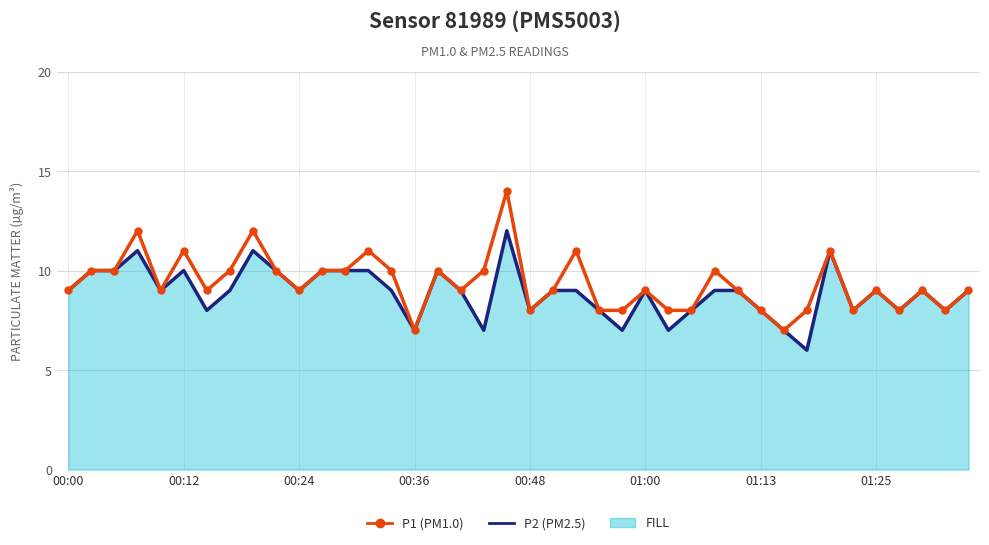

List the labels in order of P2 (PM2.5) value, smallest first.

32, 15, 18, 24, 26, 31, 01:13, 20, 23, 27, 30, 34, 36, 38, 00:00, 00:48, 01:25, 10, 14, 17, 21, 22, 25, 28, 29, 35, 37, 39, 00:12, 00:24, 01:00, 9, 11, 12, 13, 16, 00:36, 8, 33, 19